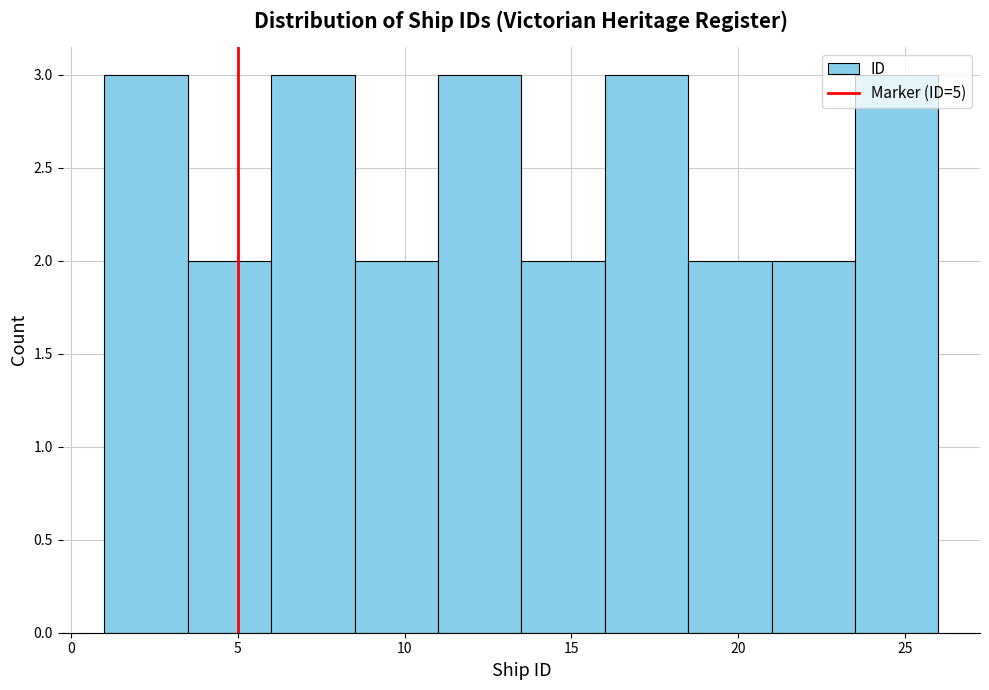

How tall is the bar that spans 3.5 to 6.0 on the x-axis? The values are not printed on the chart, so give them approximately, as read against the axis.

2